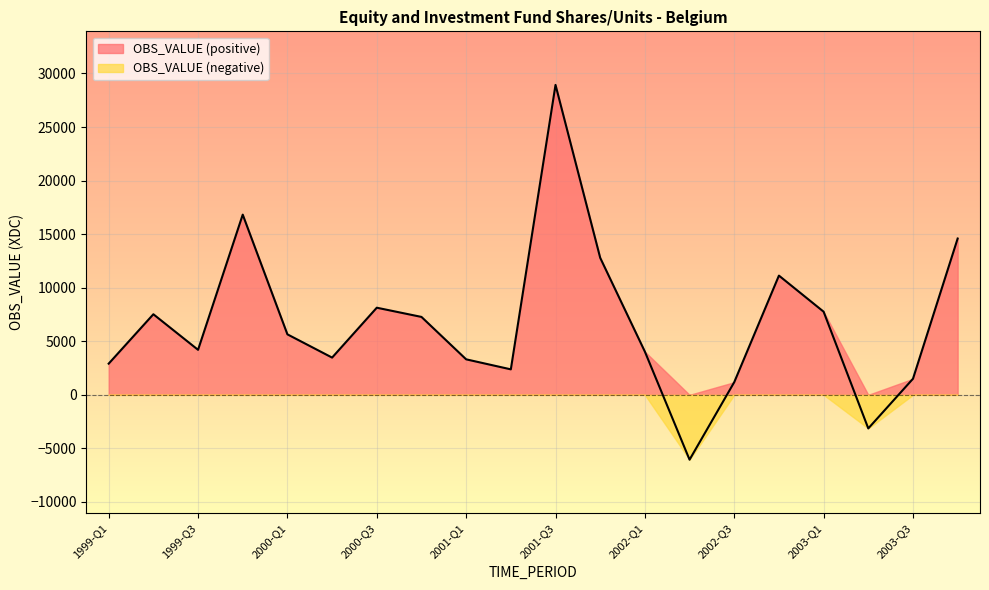

What is the greatest value displayed?

28934.0